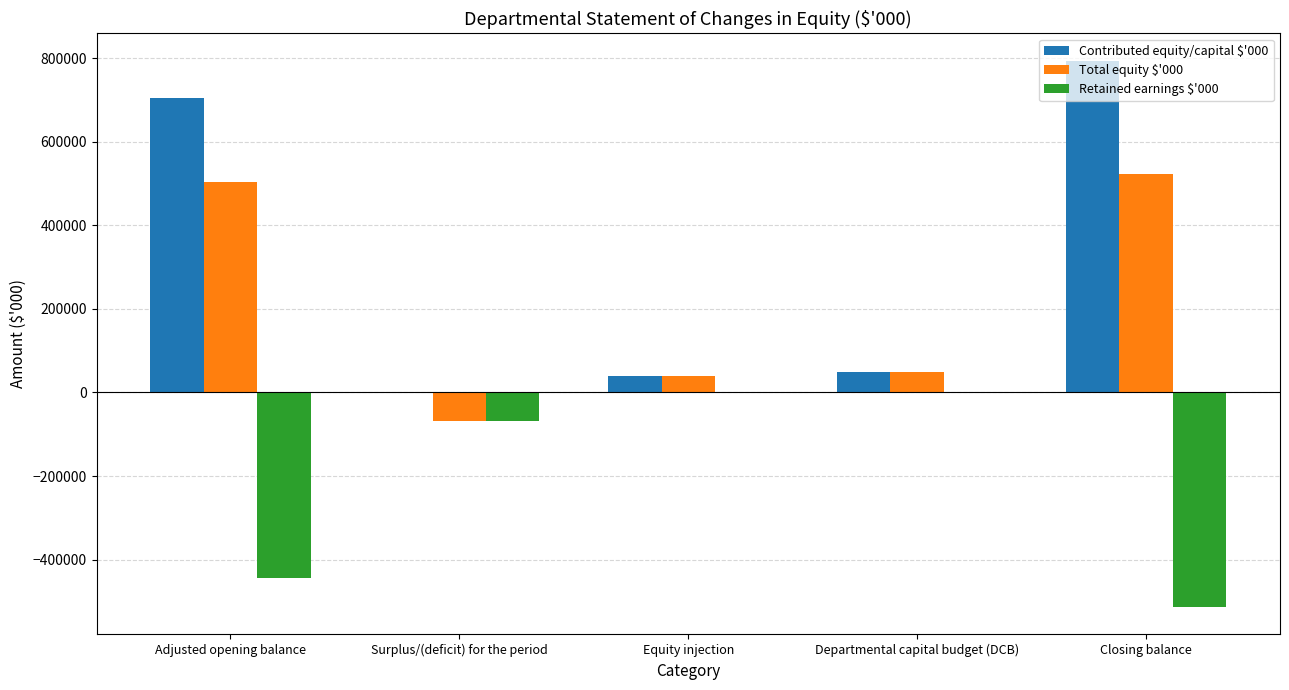

How many data points in Retained earnings $'000 are above -69092?

2